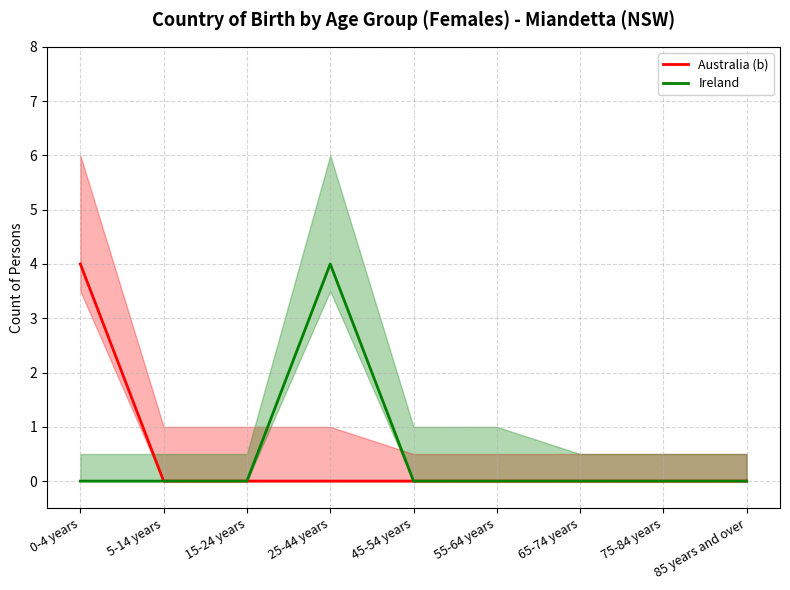

Is it true that Ireland equals -2 at 85 years and over?

False